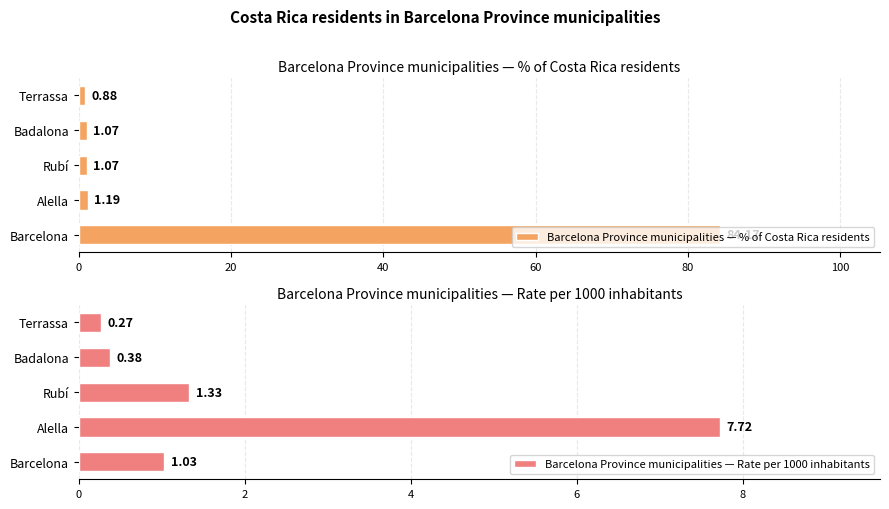

What is the lowest value of the Barcelona Province municipalities — Rate per 1000 inhabitants series?

0.3